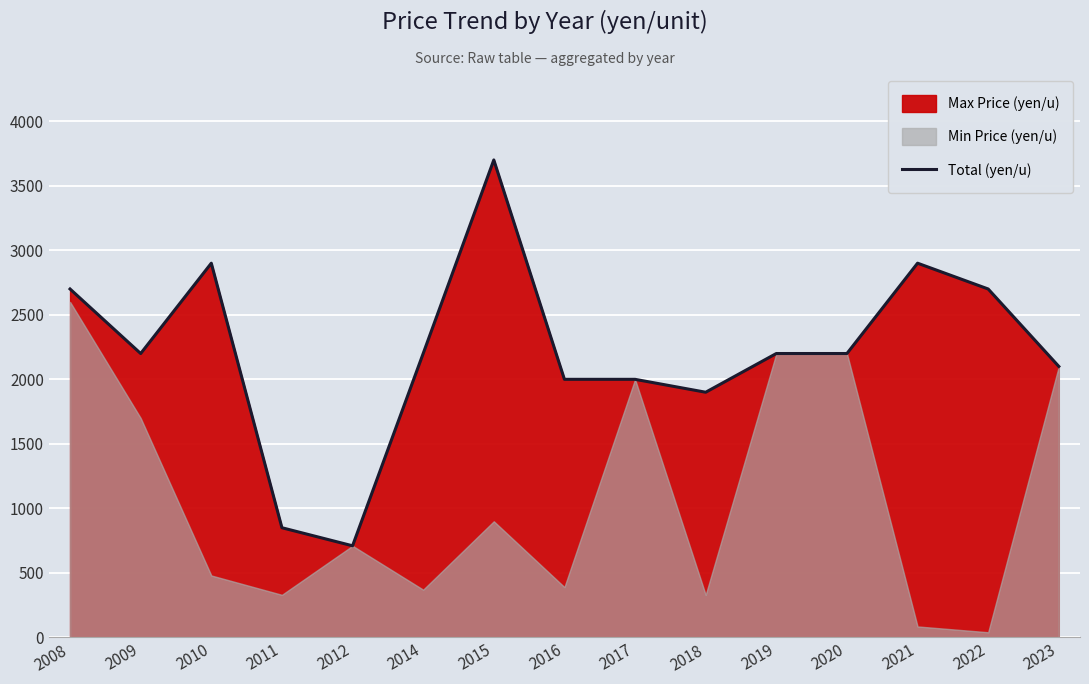

How many values are below 2200?

6